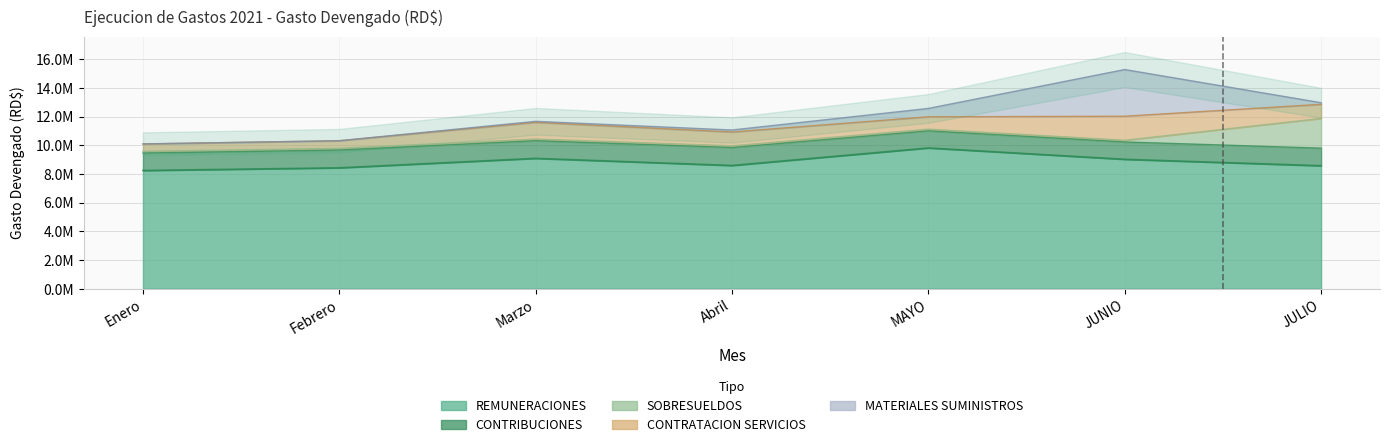

Which series has the largest total across all categories?

REMUNERACIONES